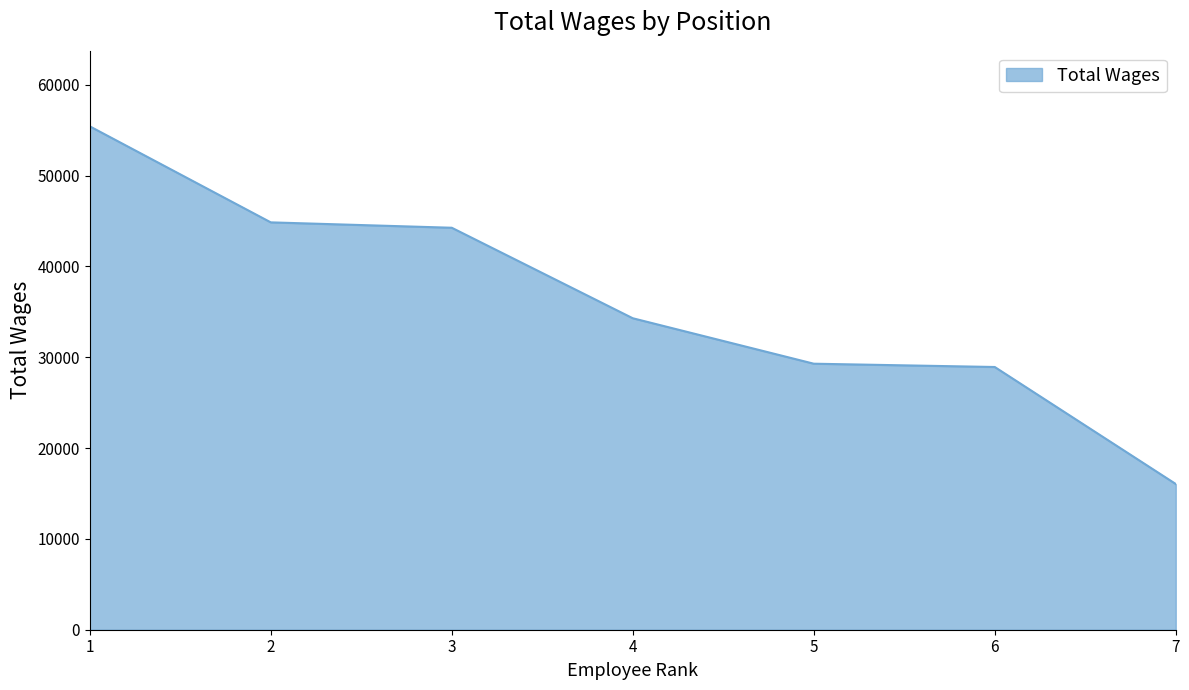

Read the value at 6, to the nearest 10.

28920